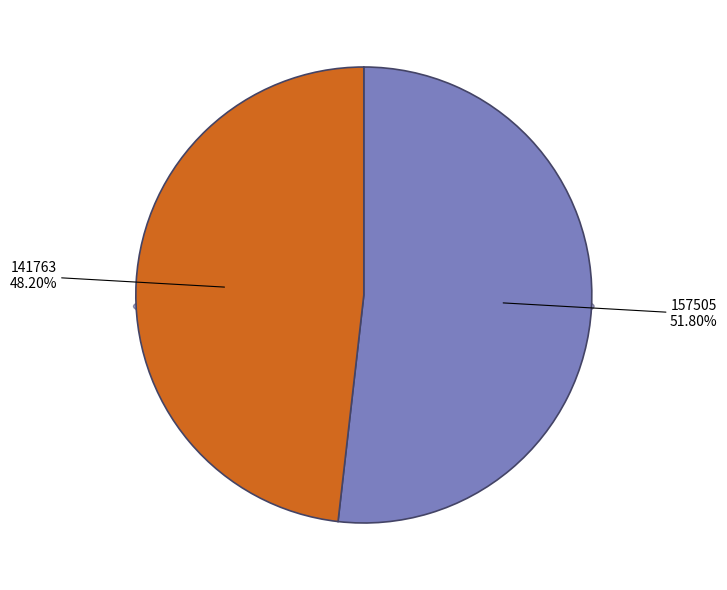

How many segments does this pie chart have?

2